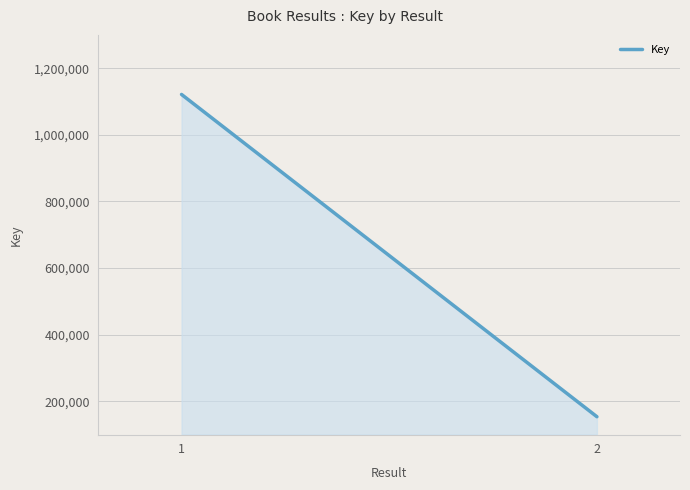

Rank the categories by value from lowest to highest.

2, 1